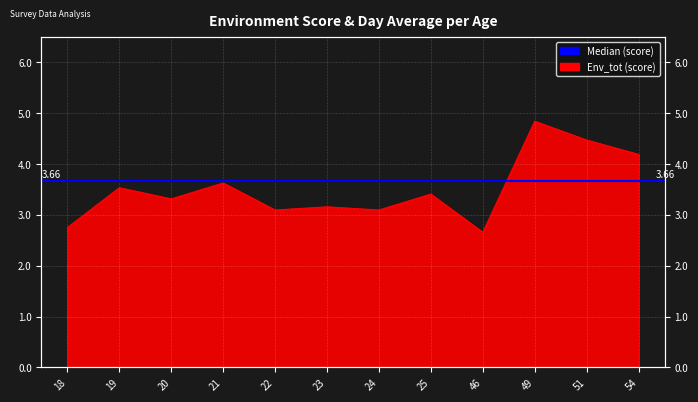

What is the sum of all values?

42.1